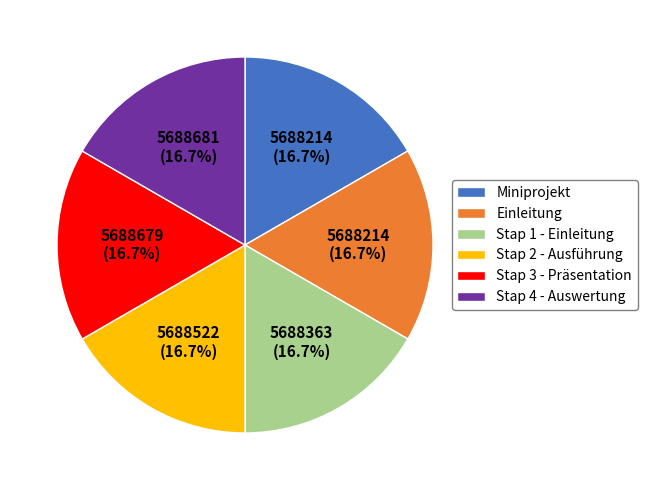

Count the number of slices in the pie.

6